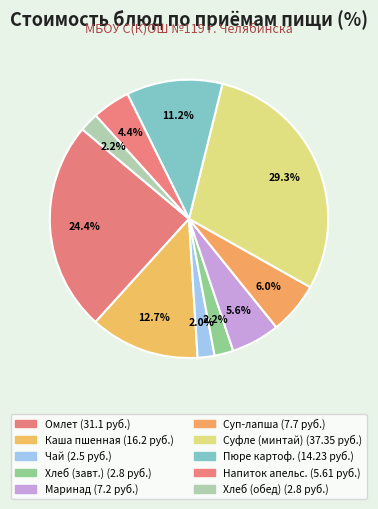

How many segments does this pie chart have?

10